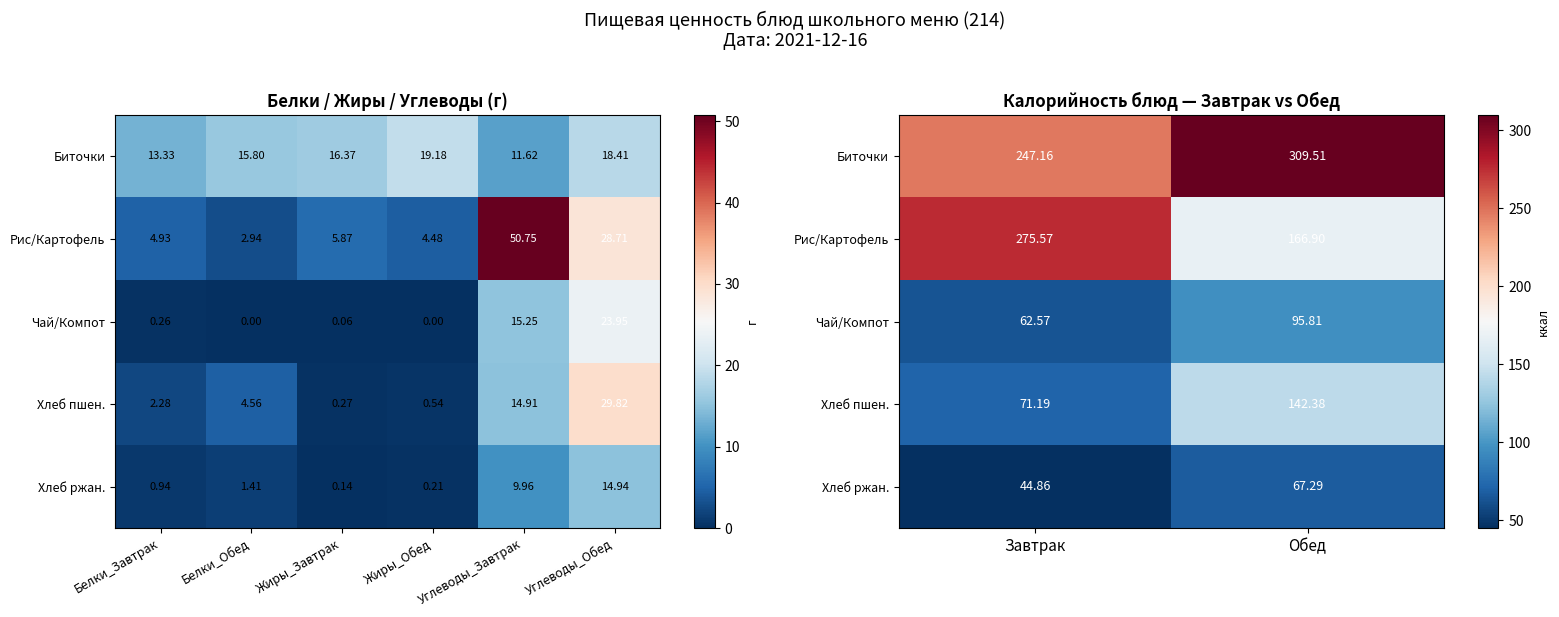

List the series in order of their peak value, lowest first.

Хлеб ржан., Чай/Компот, Хлеб пшен., Рис/Картофель, Биточки